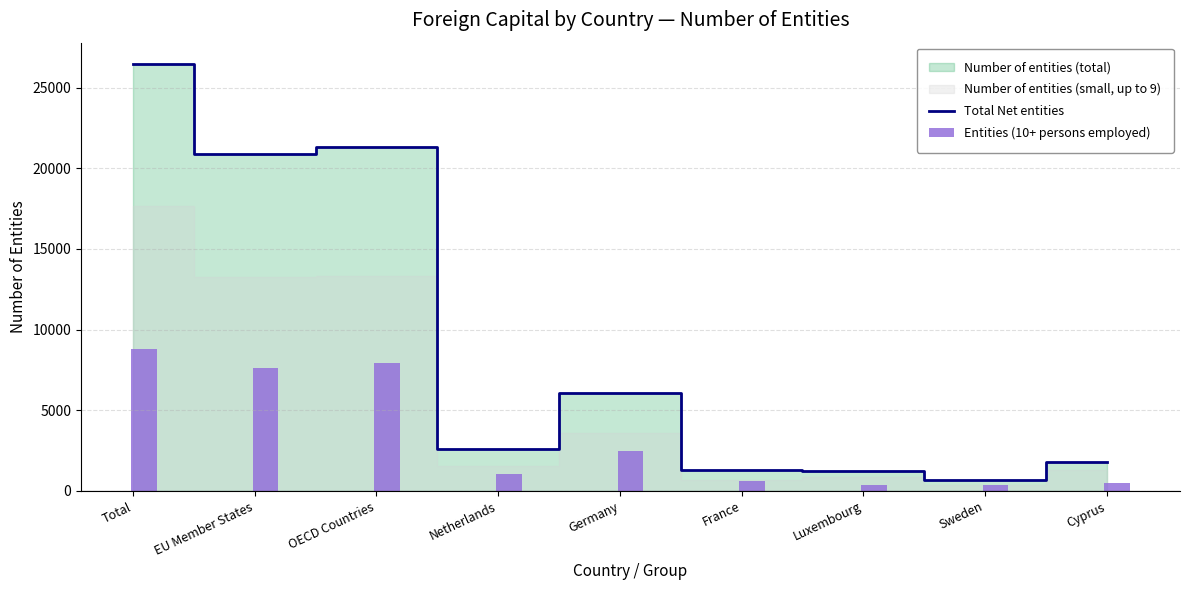

At which label does Entities (10+ persons employed) first exceed 1053?

Total